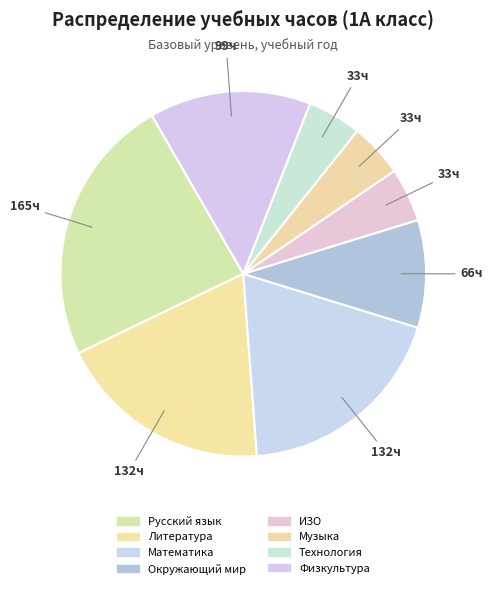

Combined, do Русский язык and ИЗО account for over 50%?

No